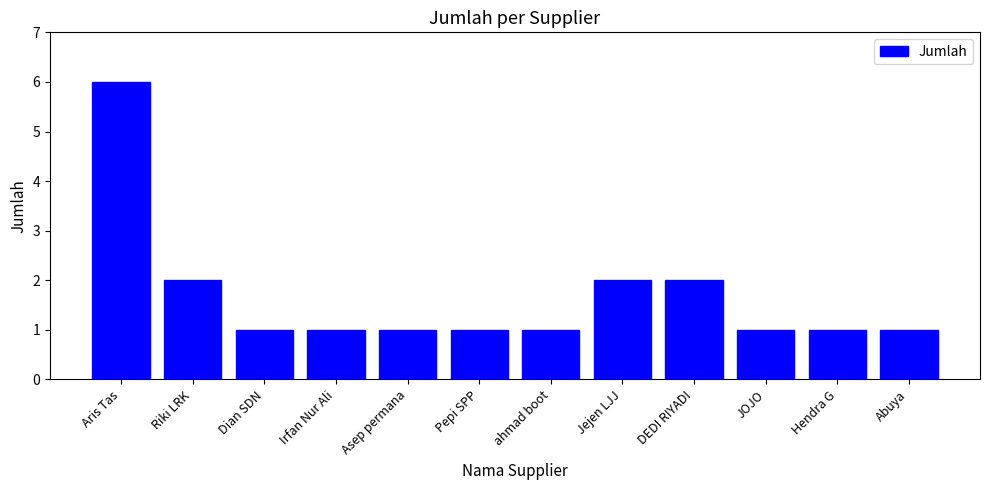

Between Jejen LJJ and Asep permana, which is larger?

Jejen LJJ